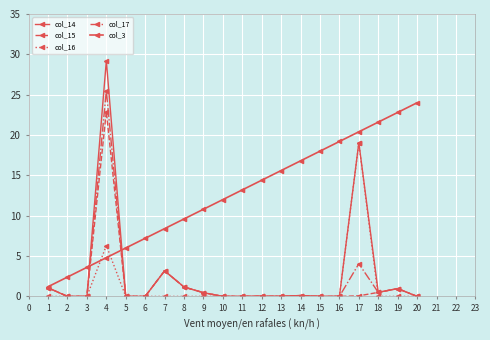

How many series are shown in this chart?

5